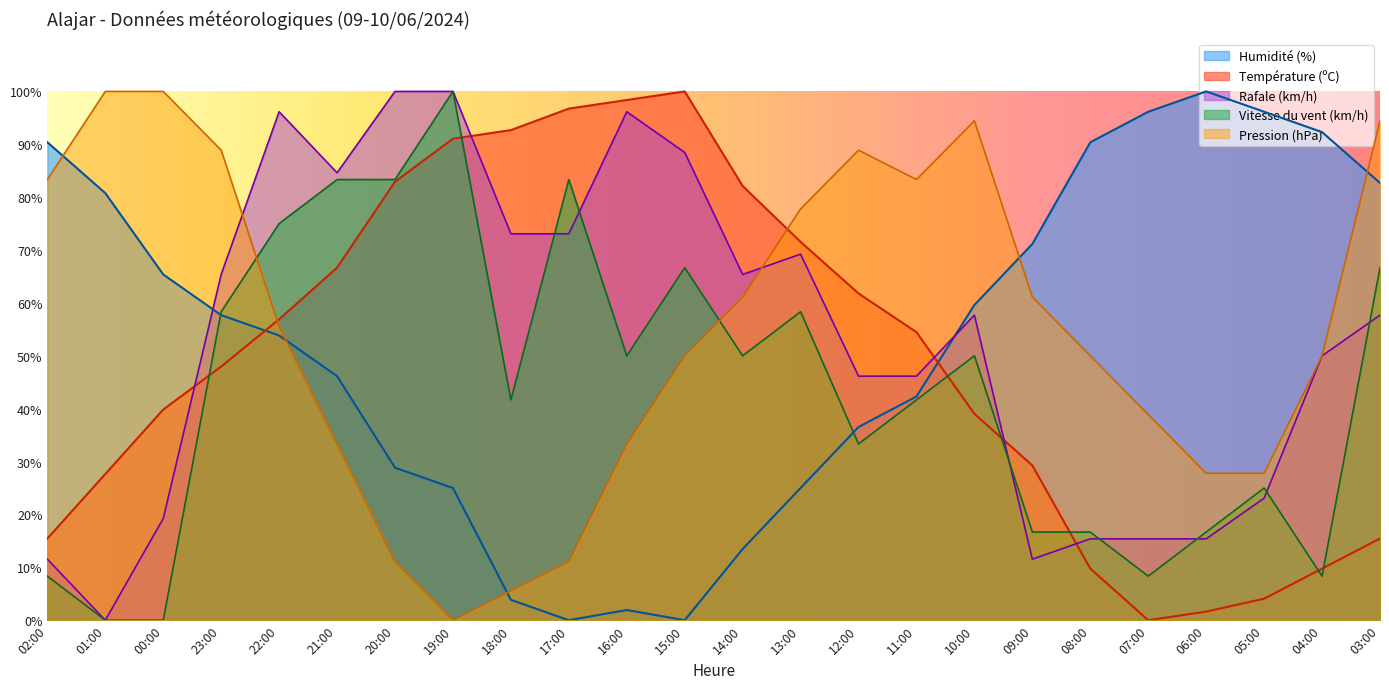

True or false: Pression (hPa) has a value of 47.2 at 16:00.

False